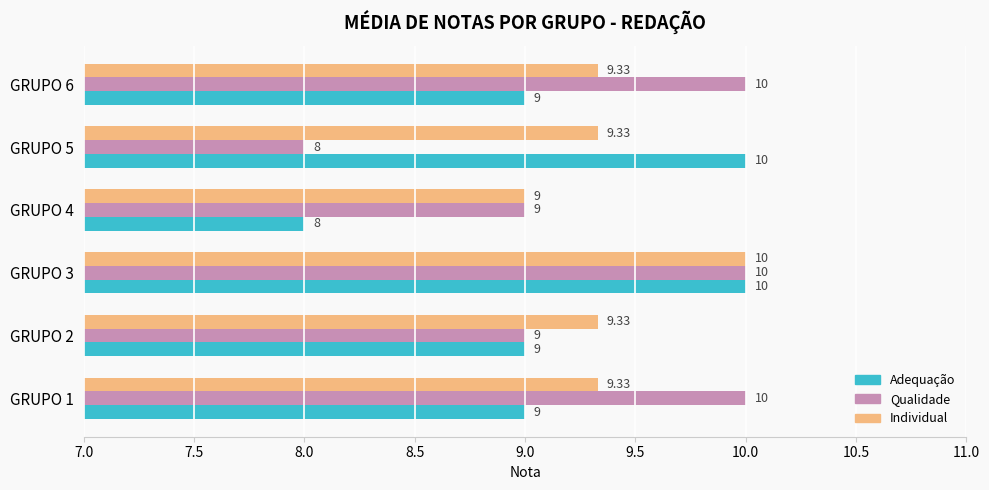

What is the smallest value displayed?

8.0